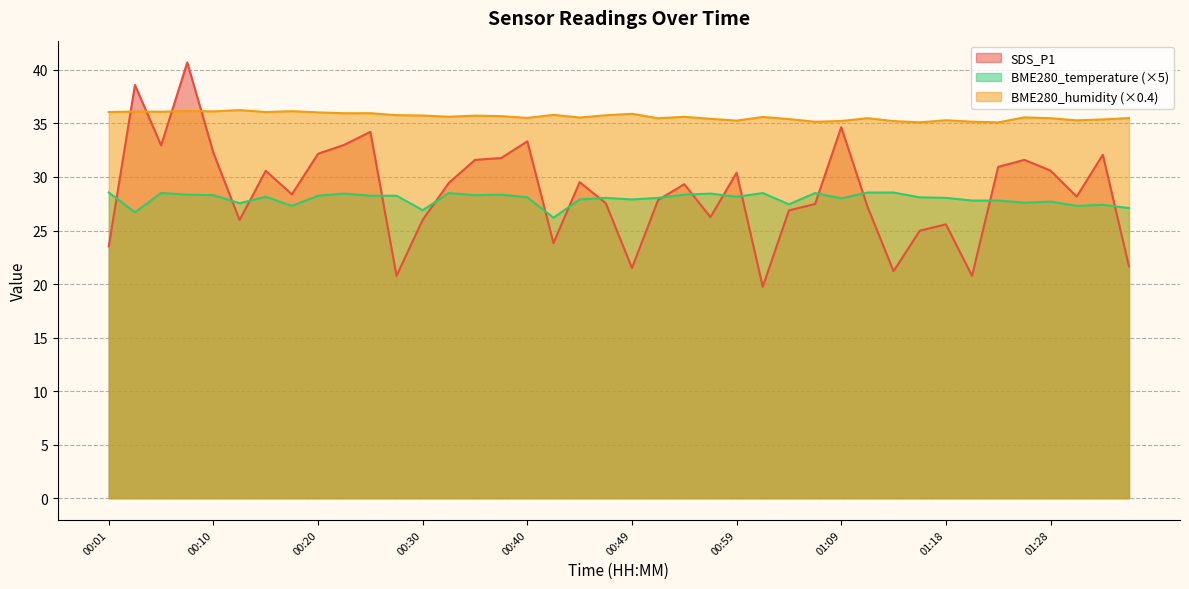

How many interior local peaks does the BME280_humidity series have?

13